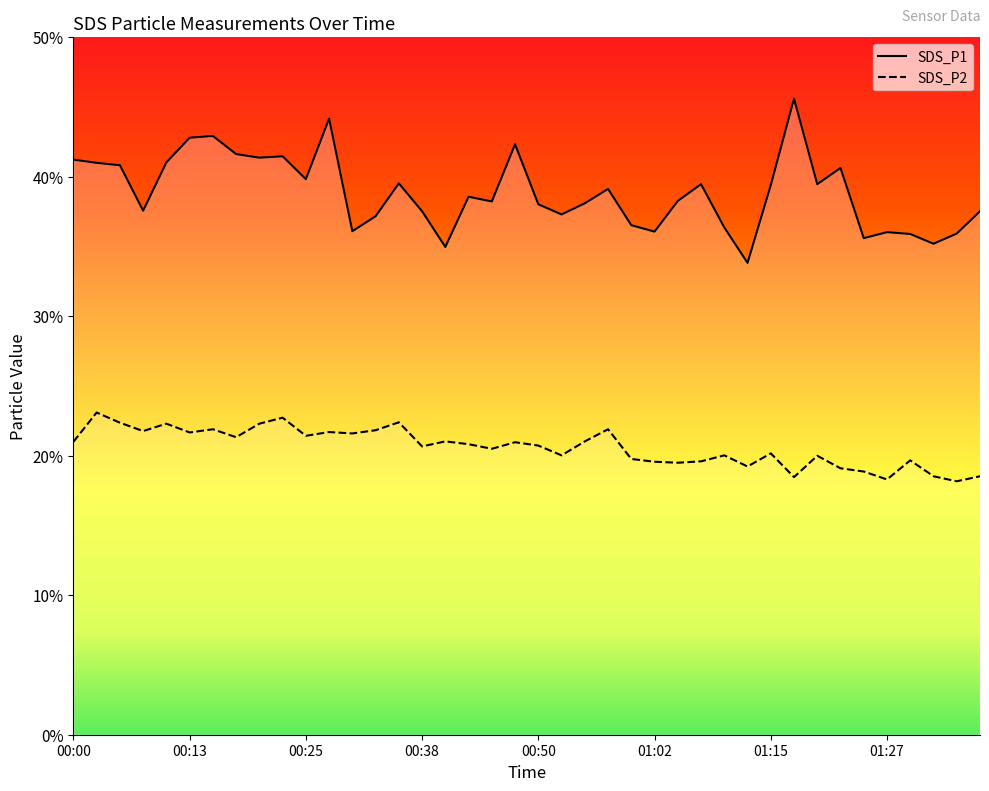

What is the difference between the SDS_P1 values at 01:37 and 01:19?

1.9